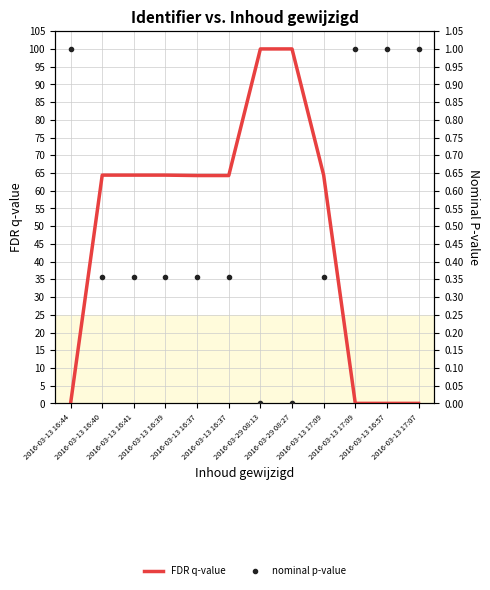

What is the average value of the FDR q-value series?

48.8